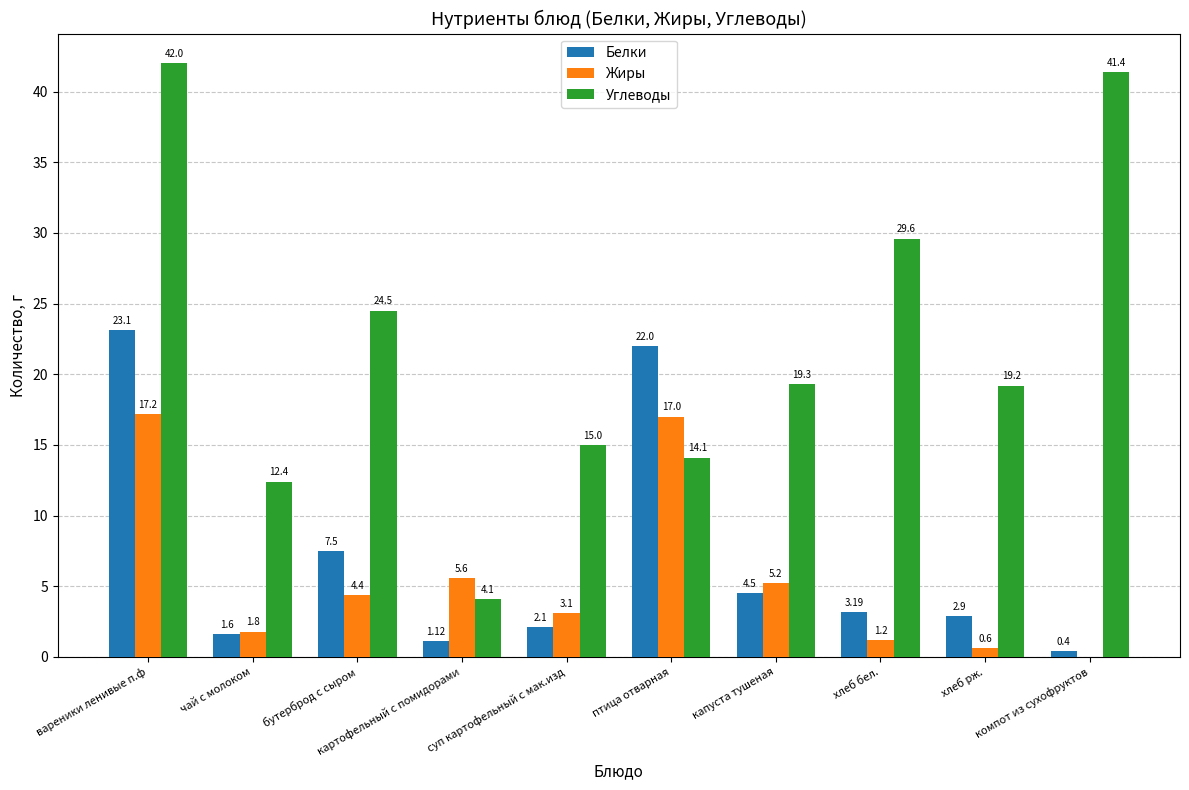

Between суп картофельный с мак.изд and капуста тушеная, which series saw the biggest shift?

Углеводы